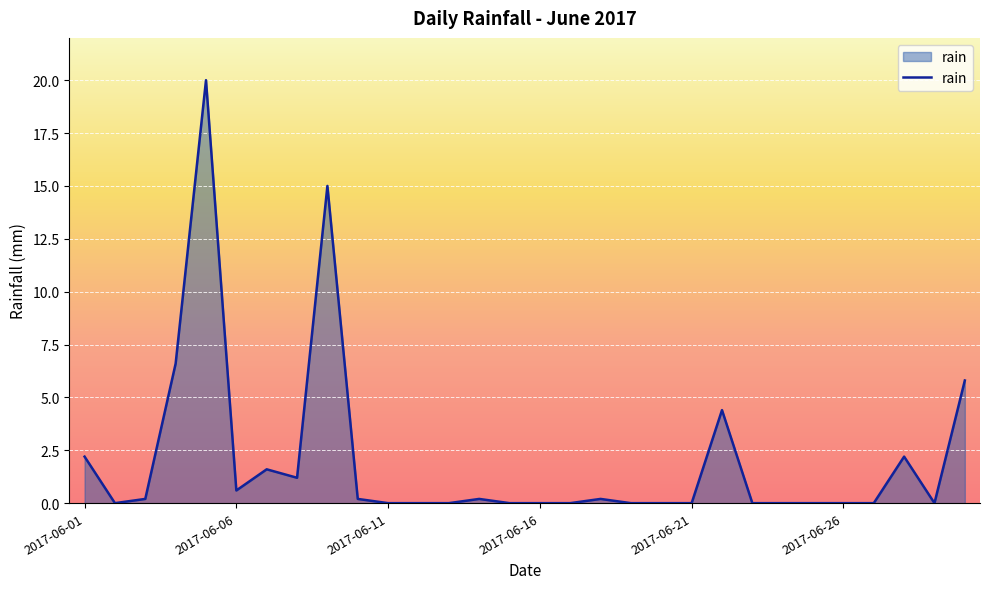

What is the maximum value shown in the chart?

20.0